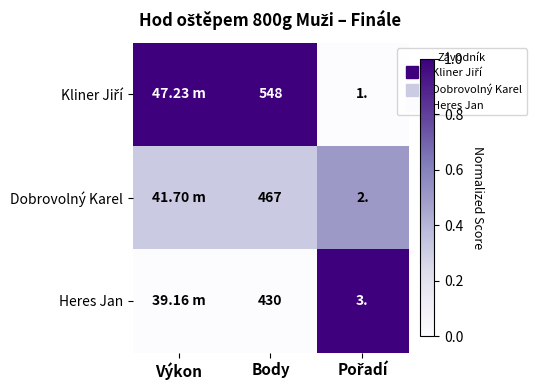

Where is Heres Jan nearest to the value 0?

Výkon